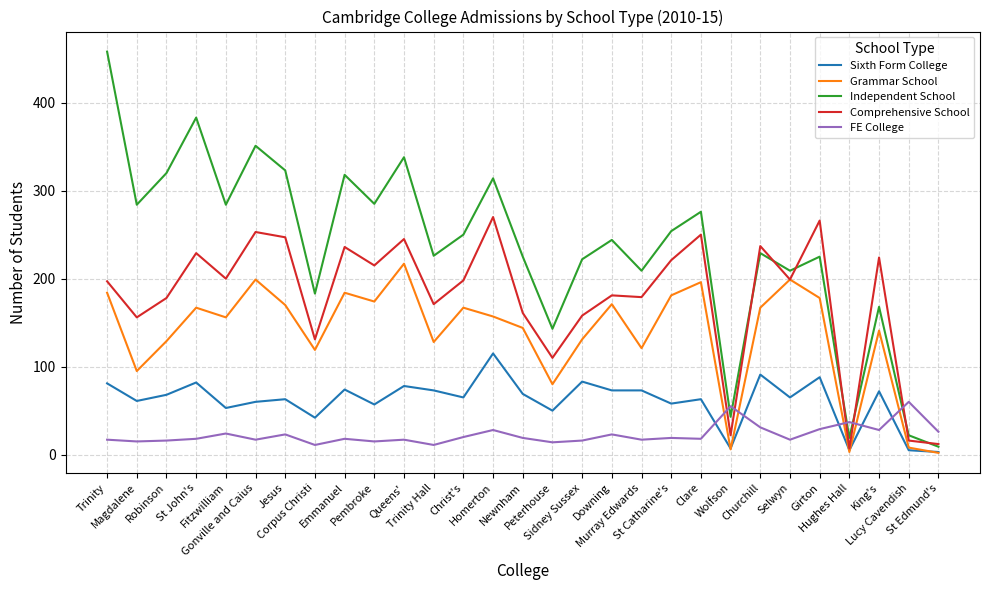

Rank the series by their maximum value, from highest to lowest.

Independent School, Comprehensive School, Grammar School, Sixth Form College, FE College